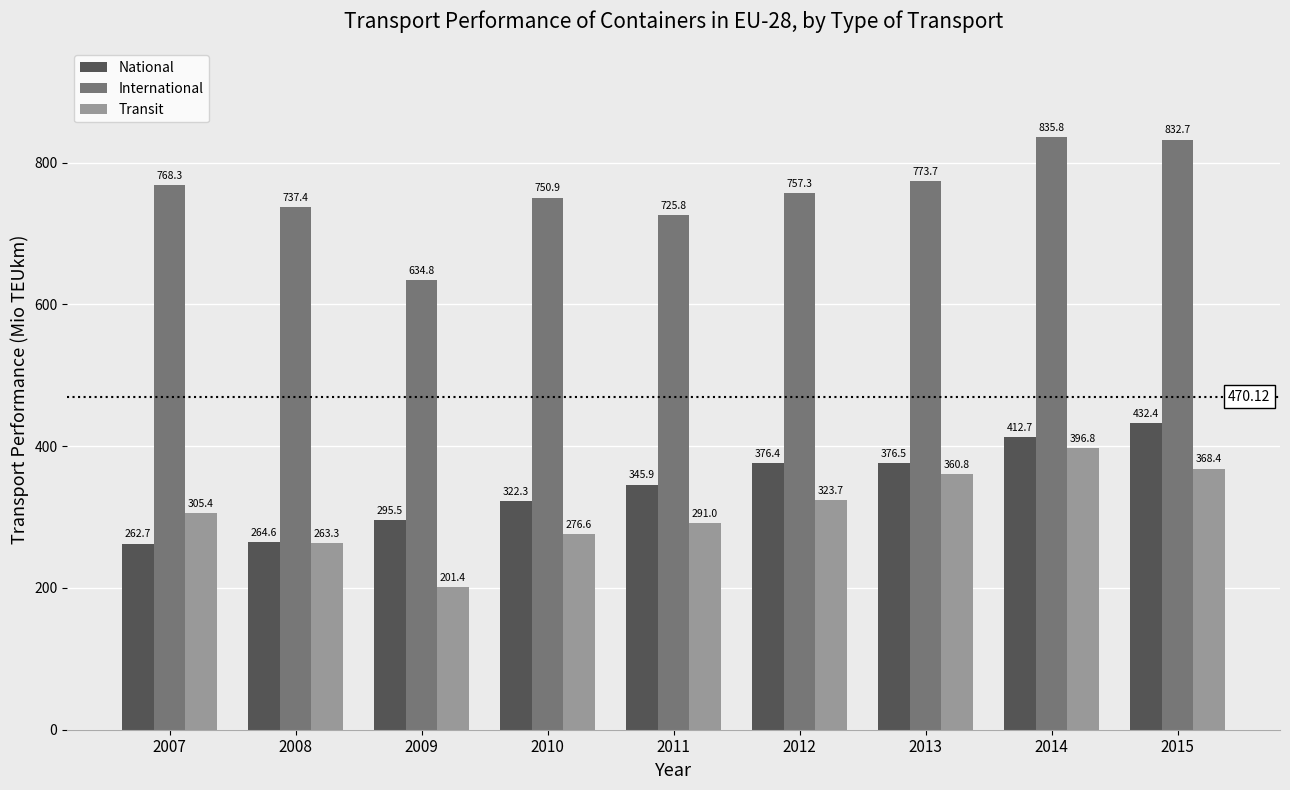

True or false: International has a value of 634.8 at 2009.

True